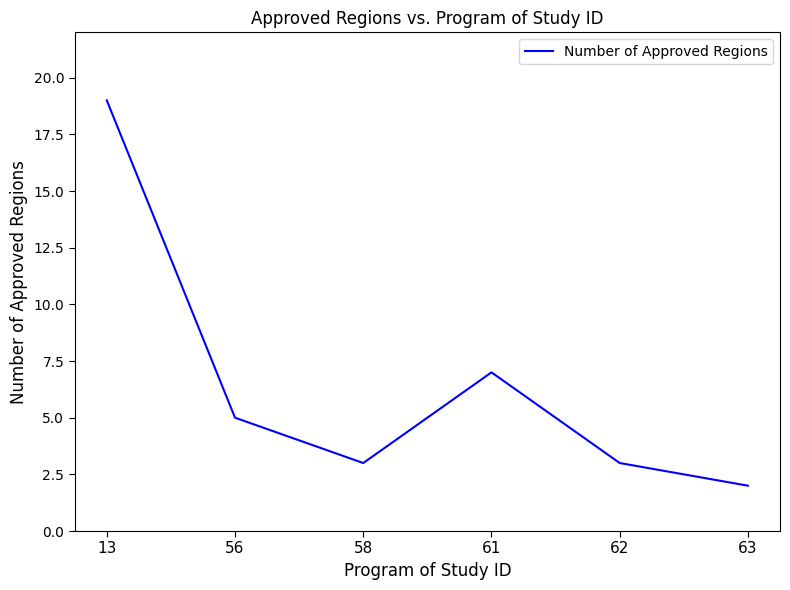

At which category does the data reach its first local valley?

58